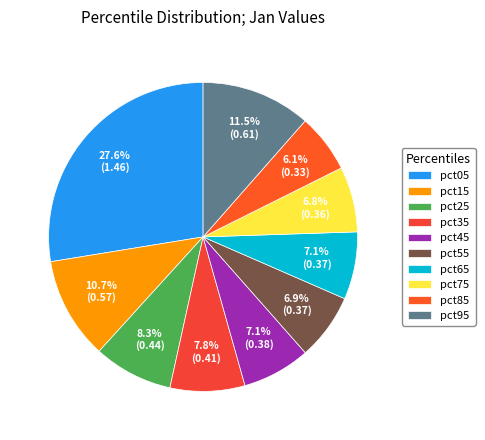

To the nearest percent, what percentage of the pie is pct85?

6%